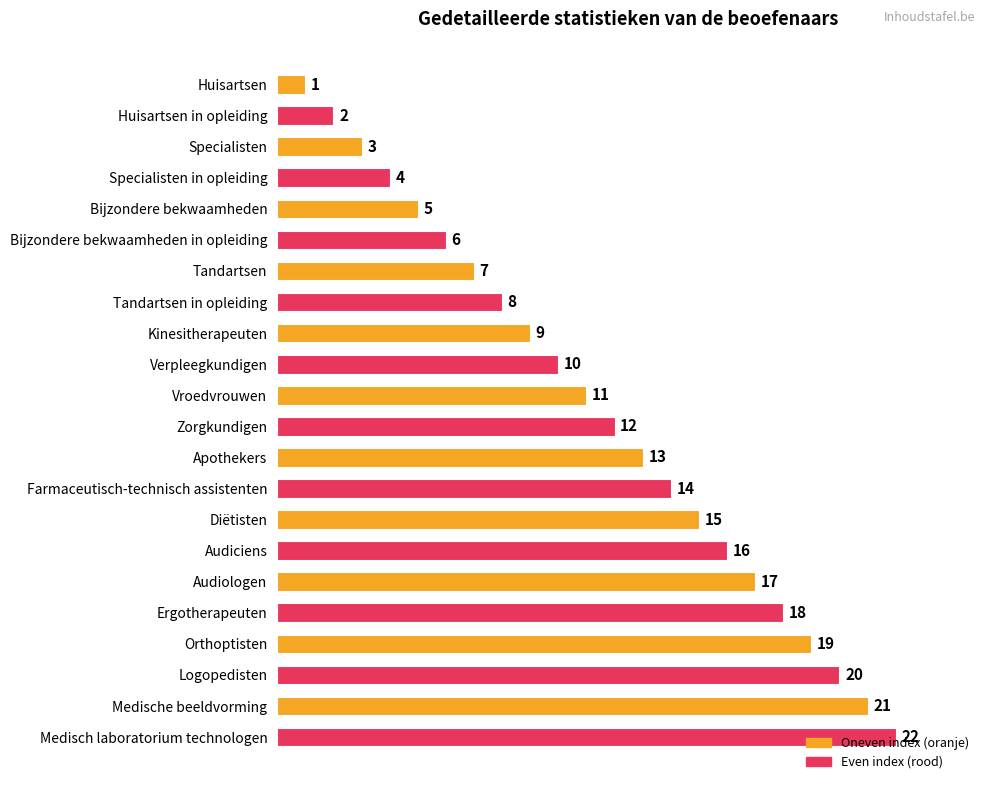

What is the change in value from Specialisten to Diëtisten?

+12